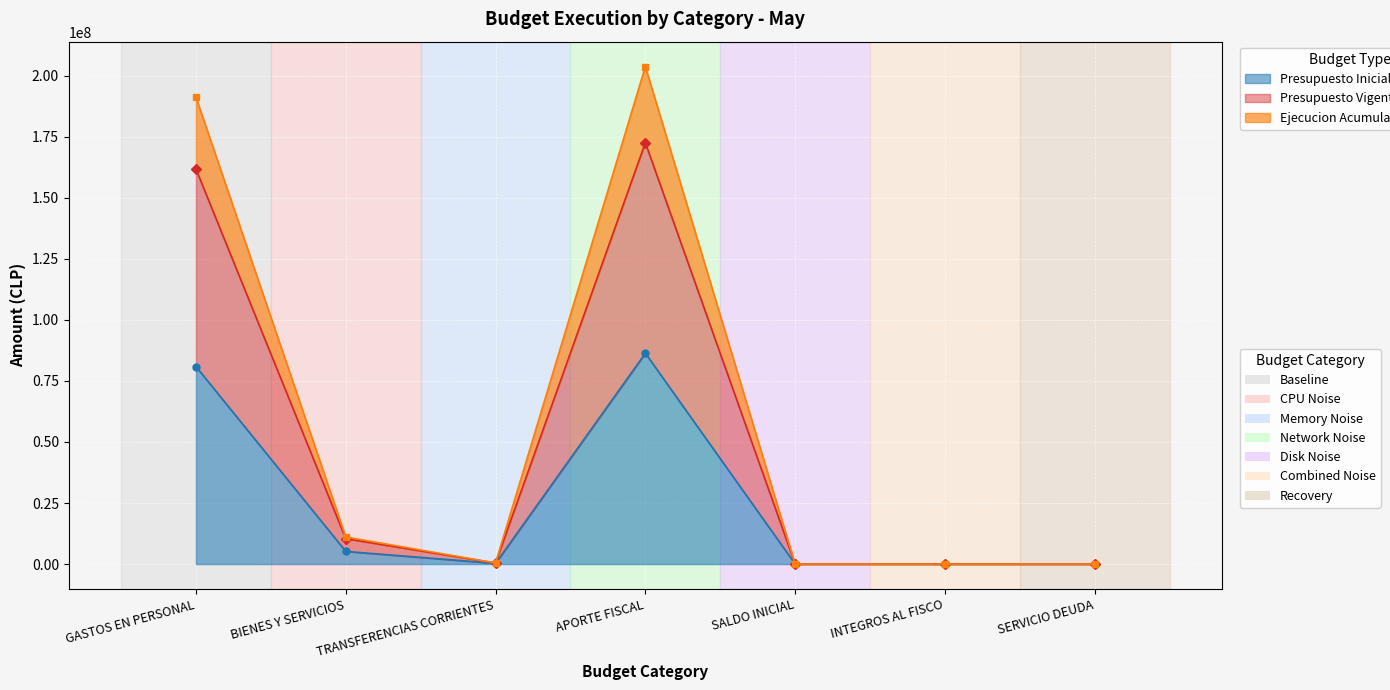

At GASTOS EN PERSONAL, list the series in order from largest to smallest.

Ejecucion Acumulada al MAYO, Presupuesto Vigente, Presupuesto Inicial